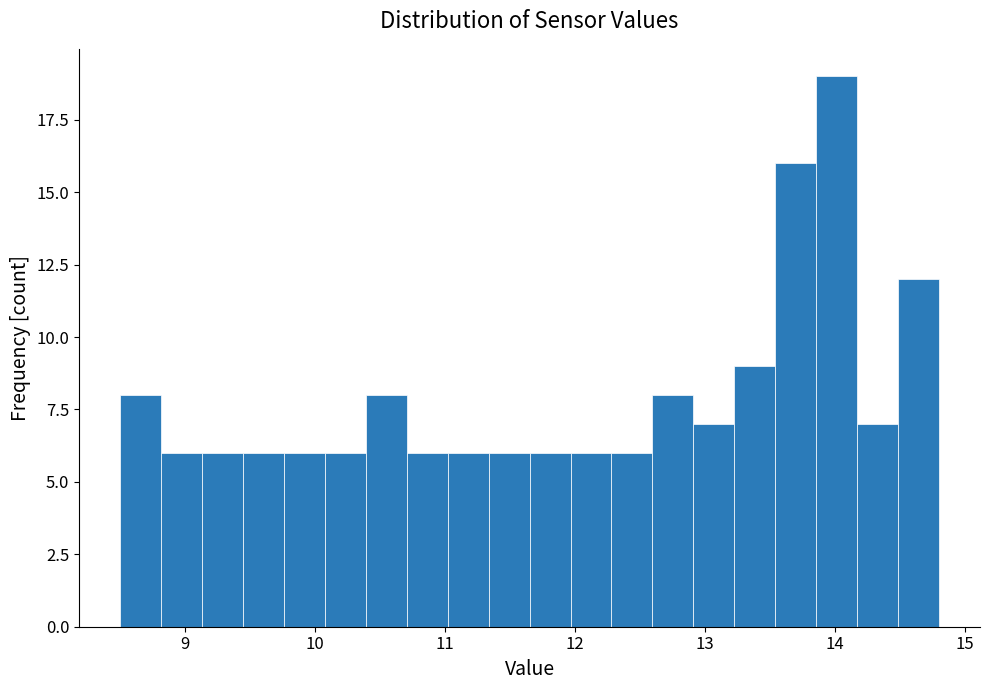

Read against the x-axis, roughly where is the centre of the tallest bar?

14.0